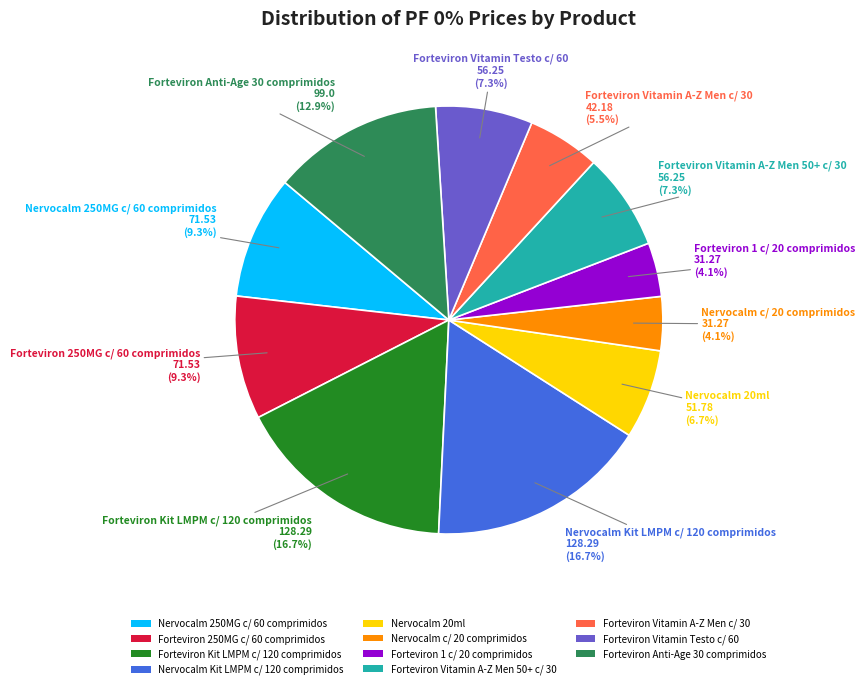

Count the number of slices in the pie.

11